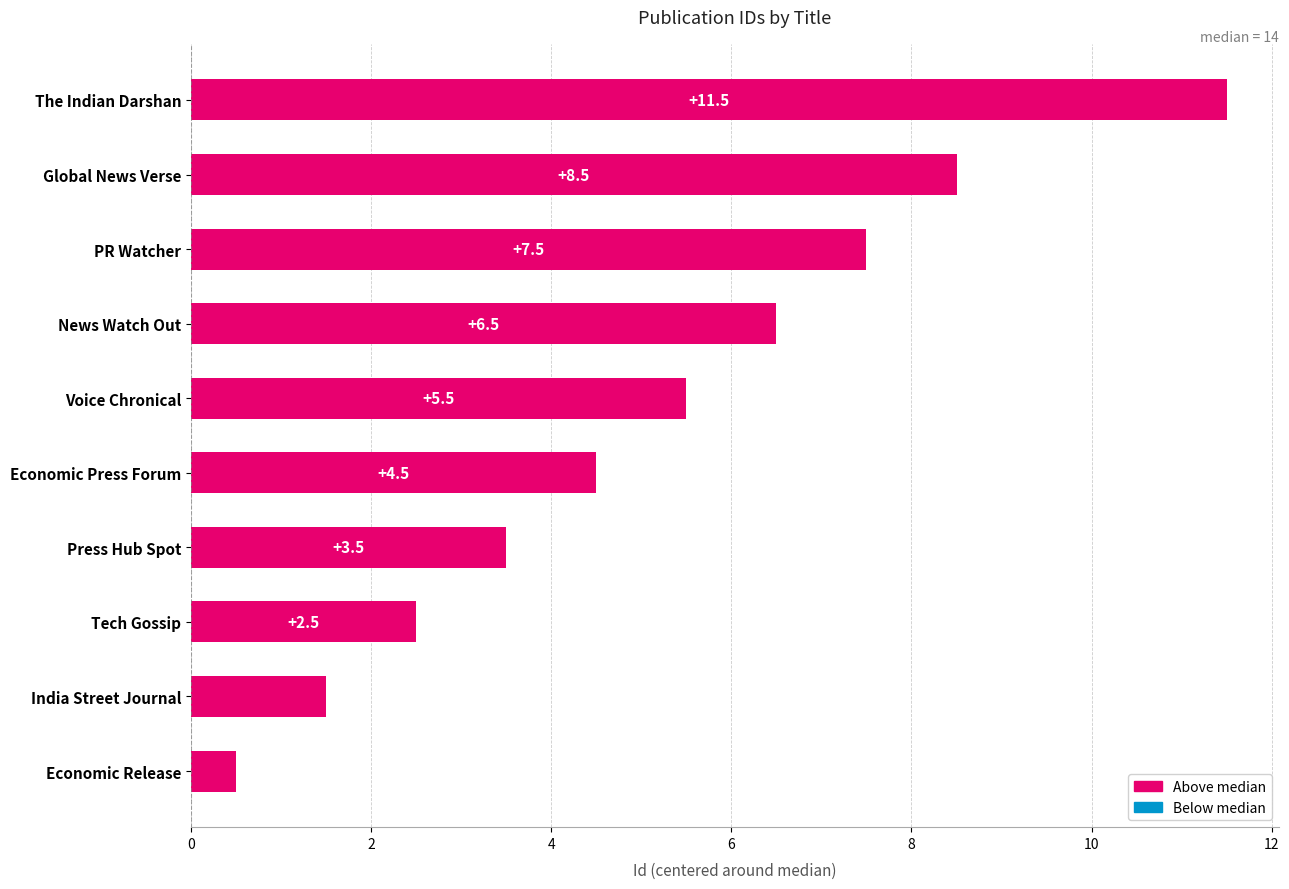

What is the difference between the values at India Street Journal and News Watch Out?

5.0